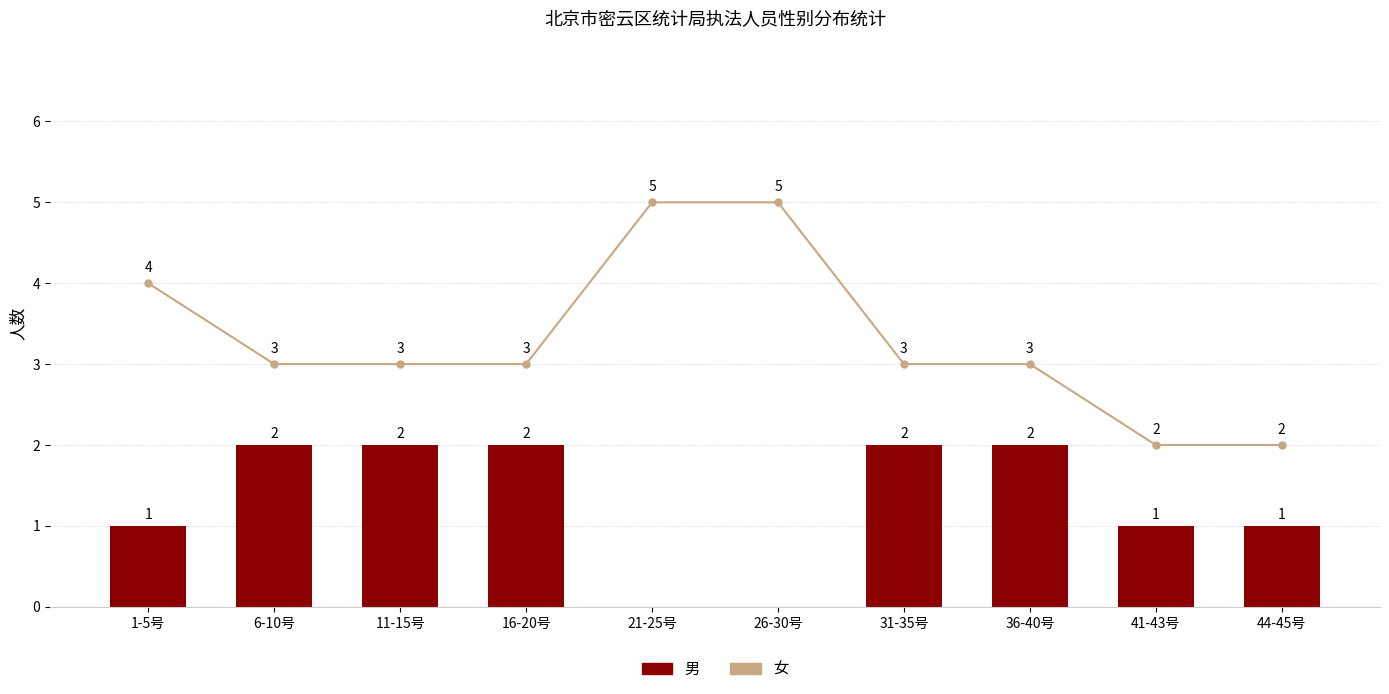

Count the 女 values in the range 3 to 4.

6